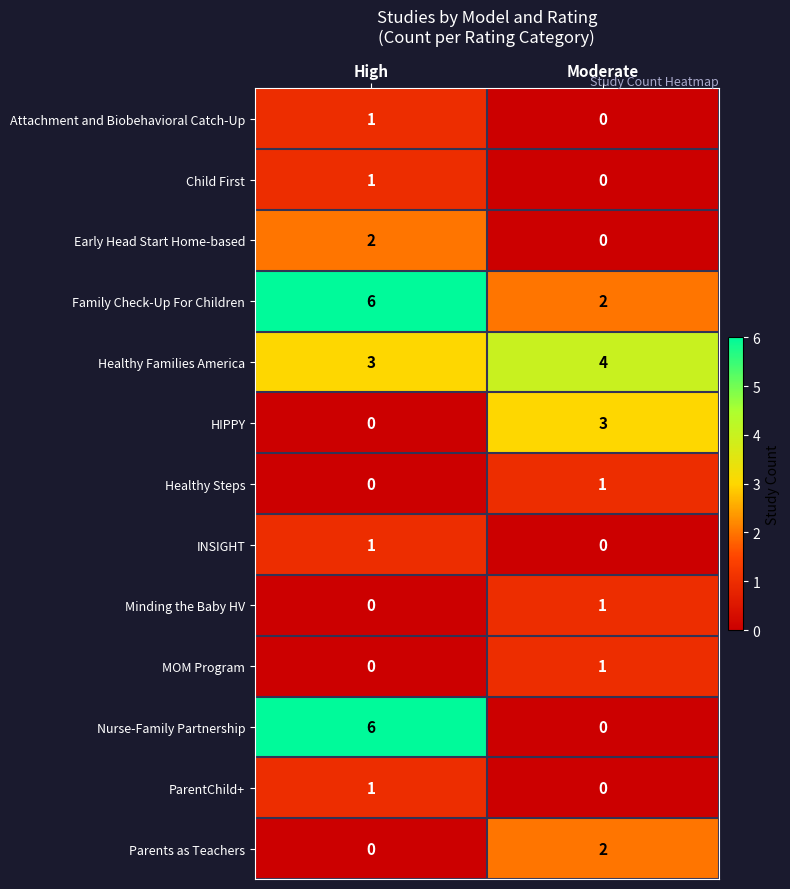

Count the number of data series in this chart.

13